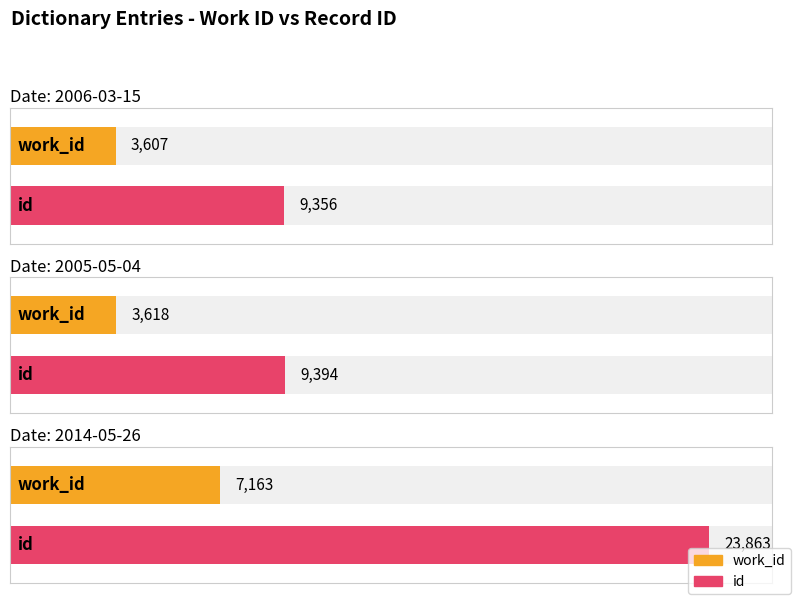

What is the difference between the id values at 2005-05-04 and 2014-05-26?

14469